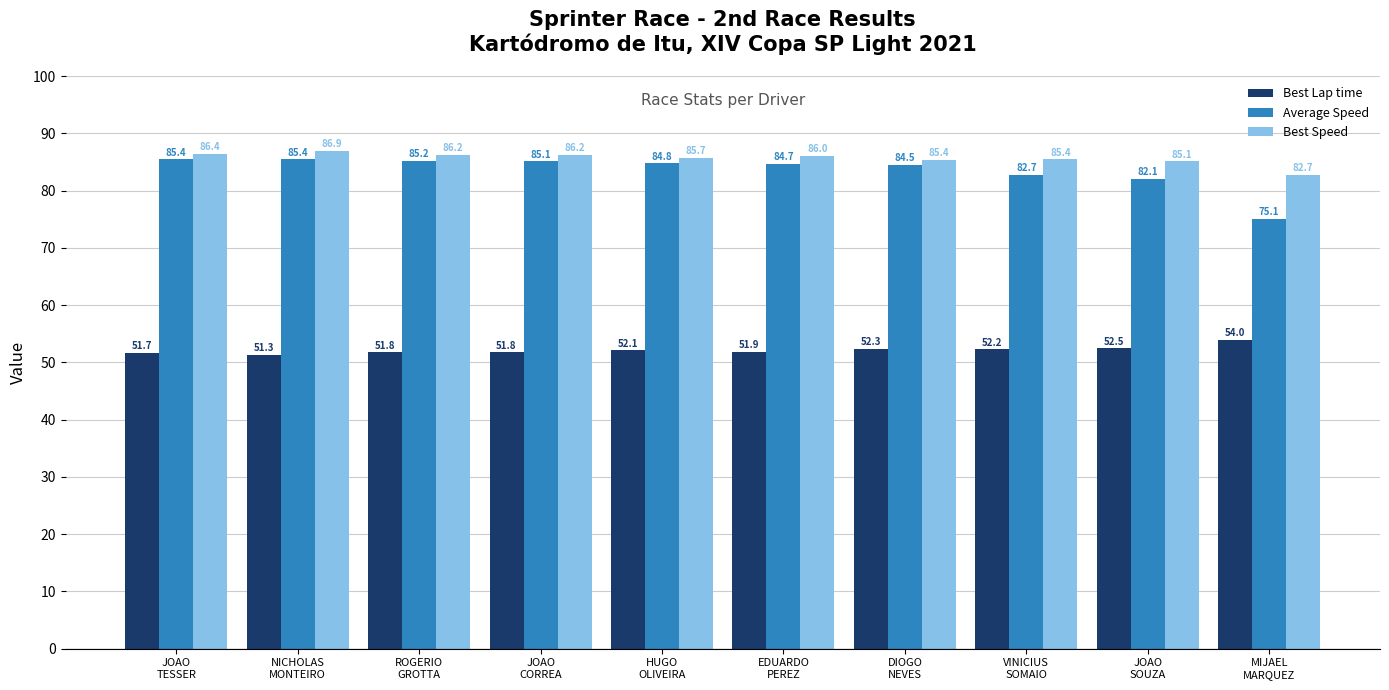

What is the difference between the maximum and minimum values in the Best Speed series?

4.2